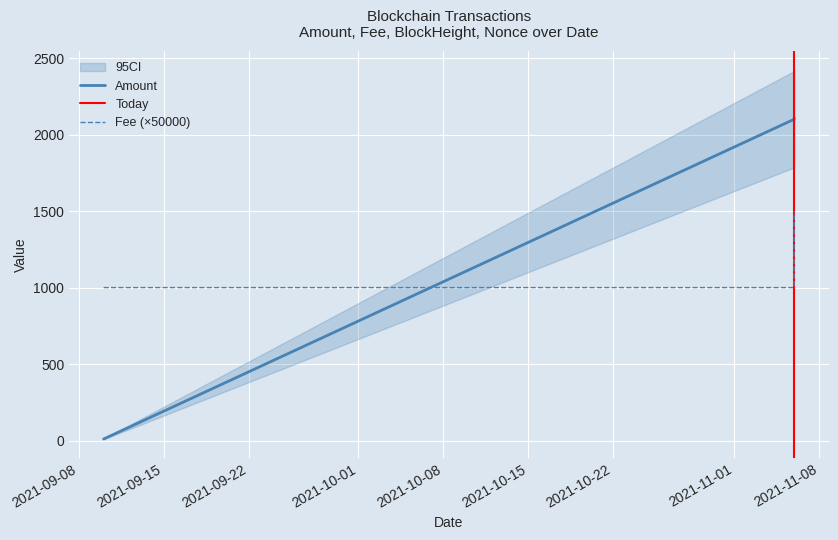

At which category is the sum across all series the highest?

2021-11-05 22:06:00